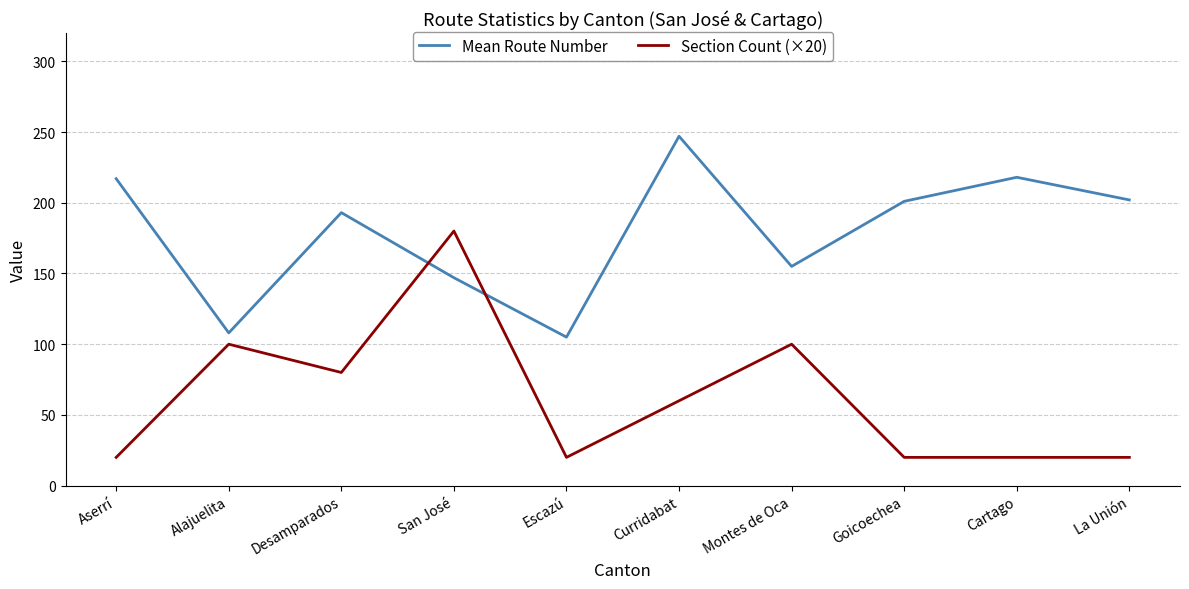

What is the difference between the highest and lowest values at San José?

33